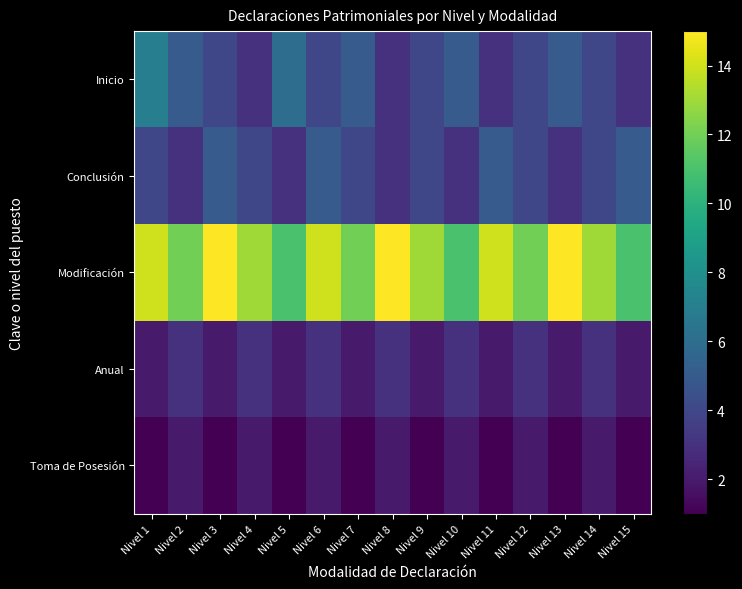

At Nivel 10, list the series in order from smallest to largest.

Toma de Posesión, Conclusión, Anual, Inicio, Modificación